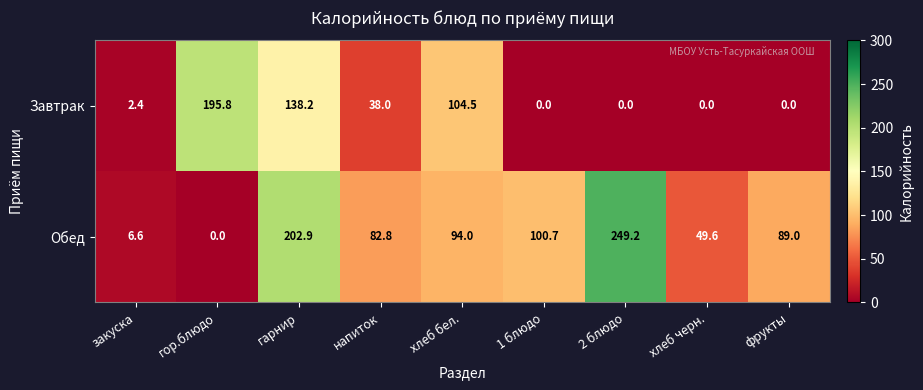

What is the difference between the highest and lowest values at 2 блюдо?

249.2